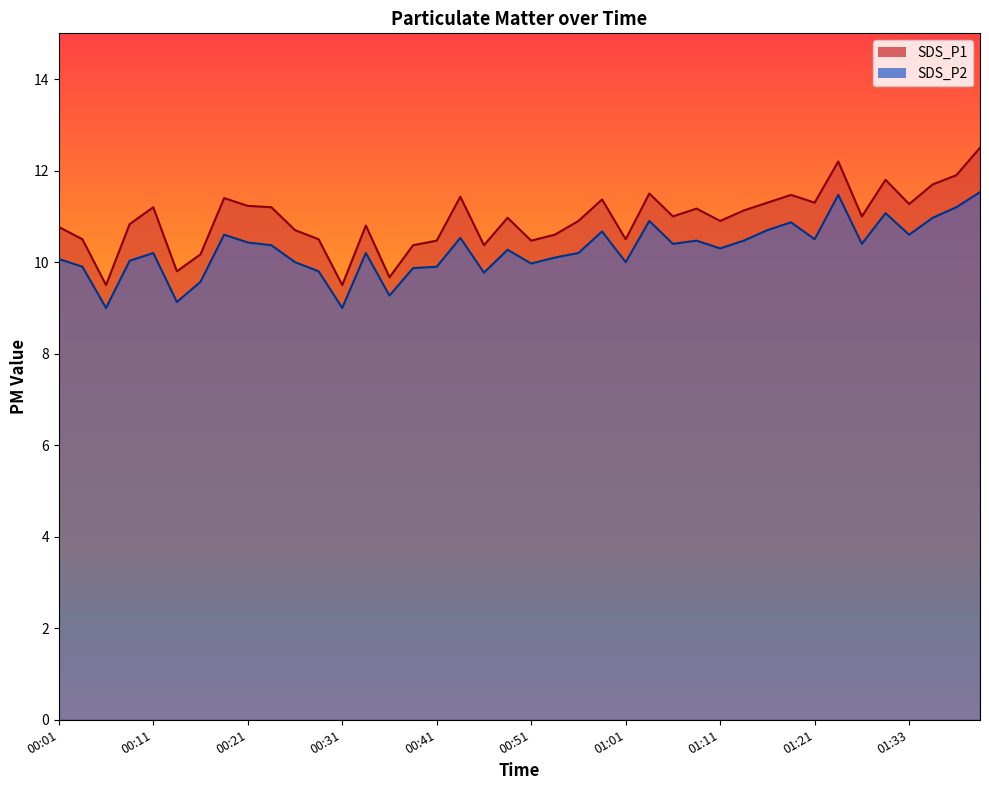

Which series changed the most between 00:06 and 01:38?

SDS_P1